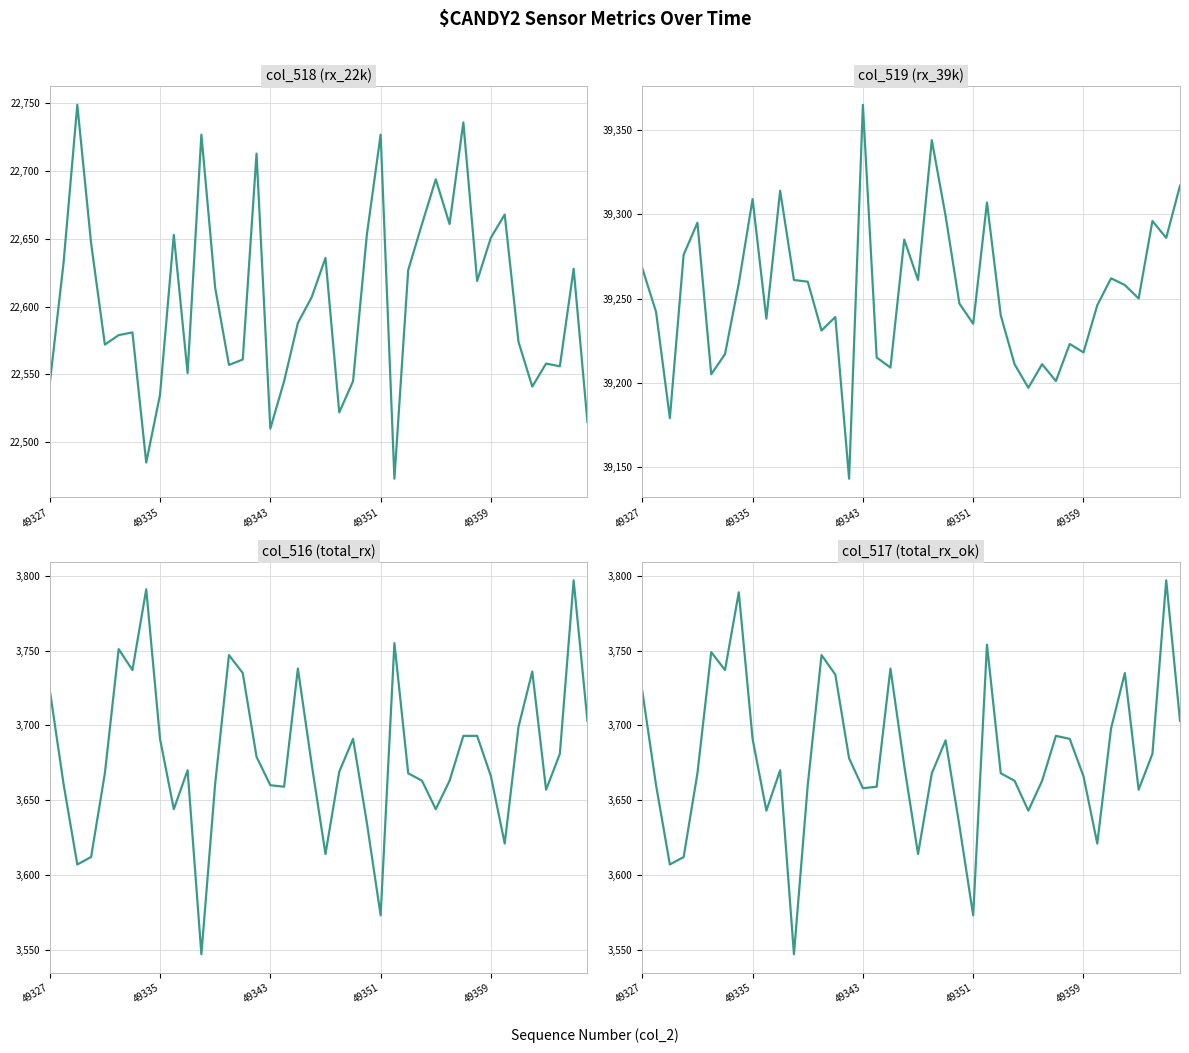

Rank the series by their maximum value, from highest to lowest.

col_519 (rx_39k), col_518 (rx_22k), col_516 (total_rx), col_517 (total_rx_ok)